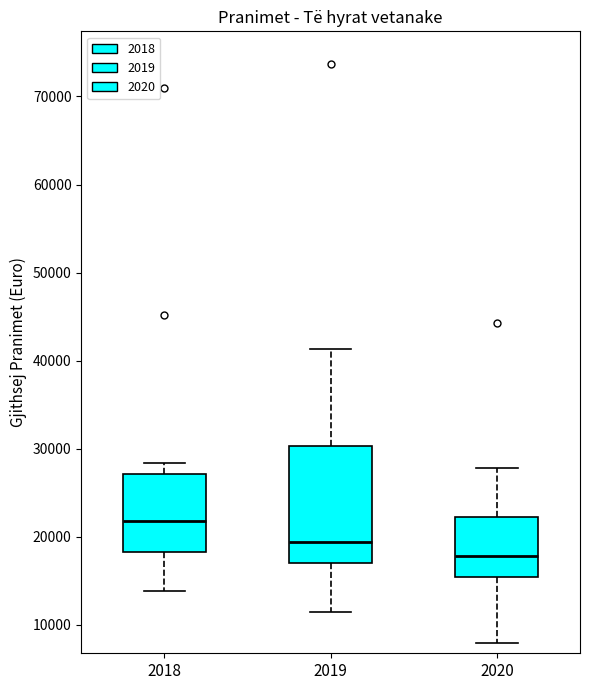

Where does the median line of the box at x = 2018 sit on the y-axis? The values are not printed on the chart, so give them approximately, as read against the axis.

22000